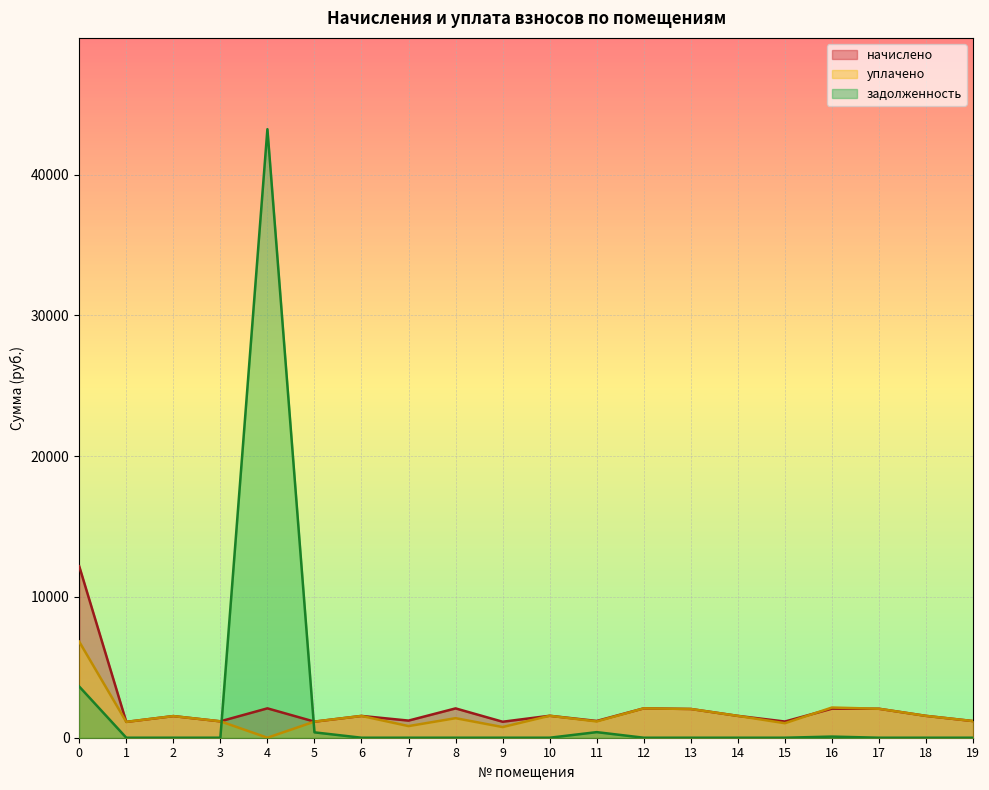

What is the difference between the задолженность values at 16 and 6?

80.3